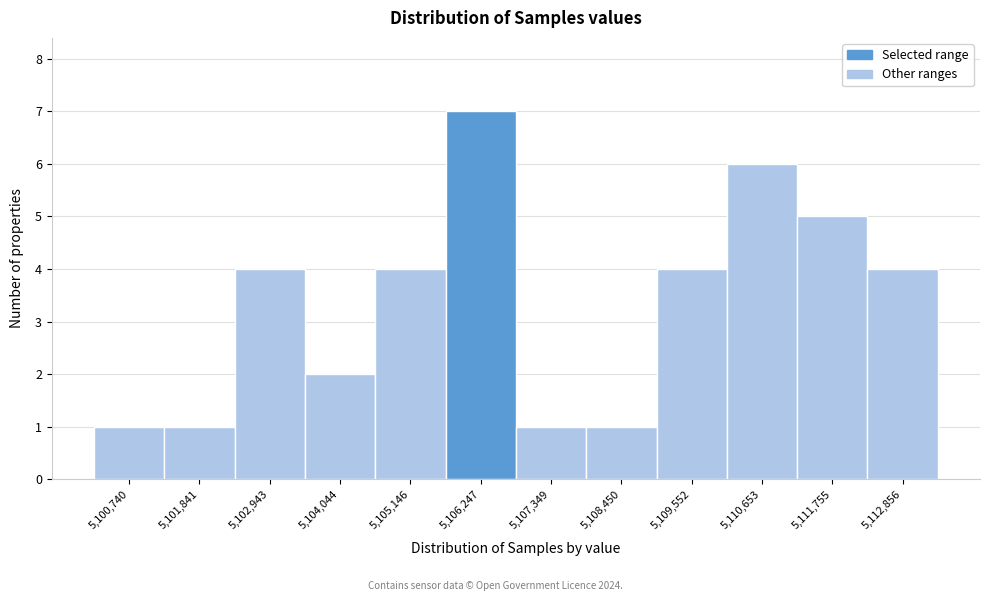

Reading right to left, transcribe all the data shown in this chart.

5,112,856=4	5,111,755=5	5,110,653=6	5,109,552=4	5,108,450=1	5,107,349=1	5,106,247=7	5,105,146=4	5,104,044=2	5,102,943=4	5,101,841=1	5,100,740=1